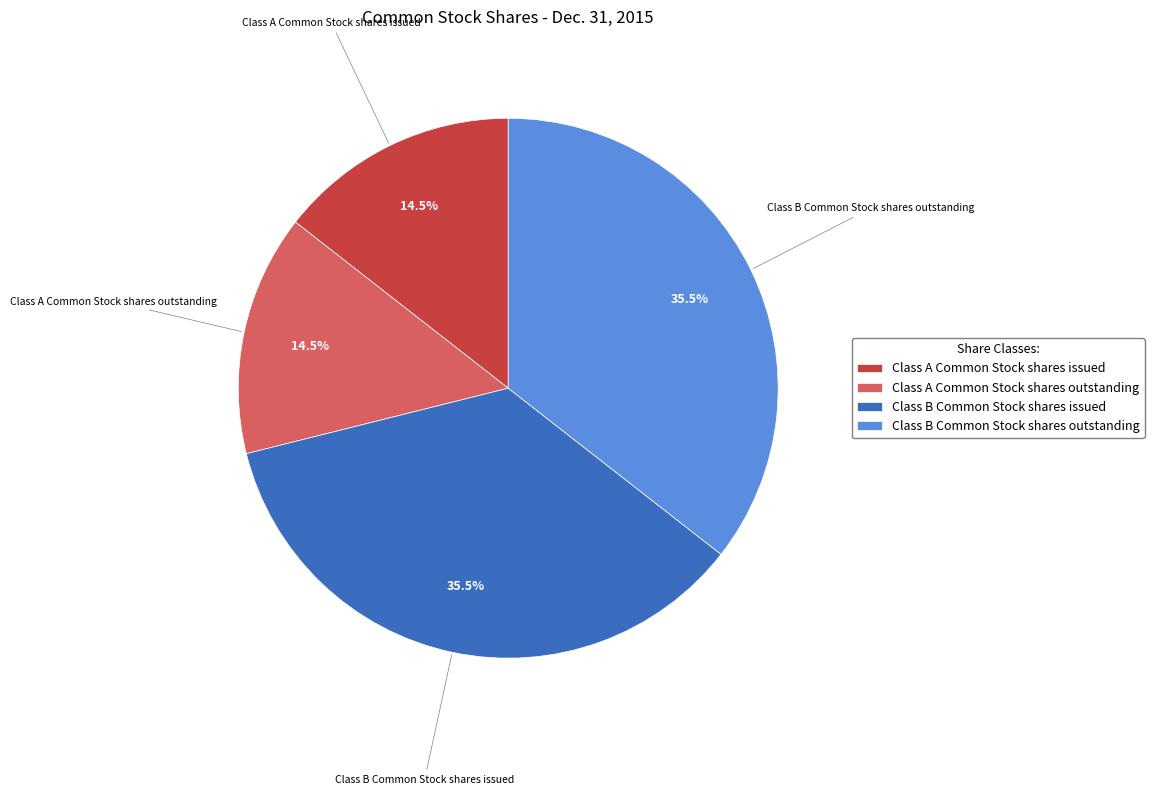

What percentage do Class B Common Stock shares issued and Class A Common Stock shares issued together represent?

50.0%